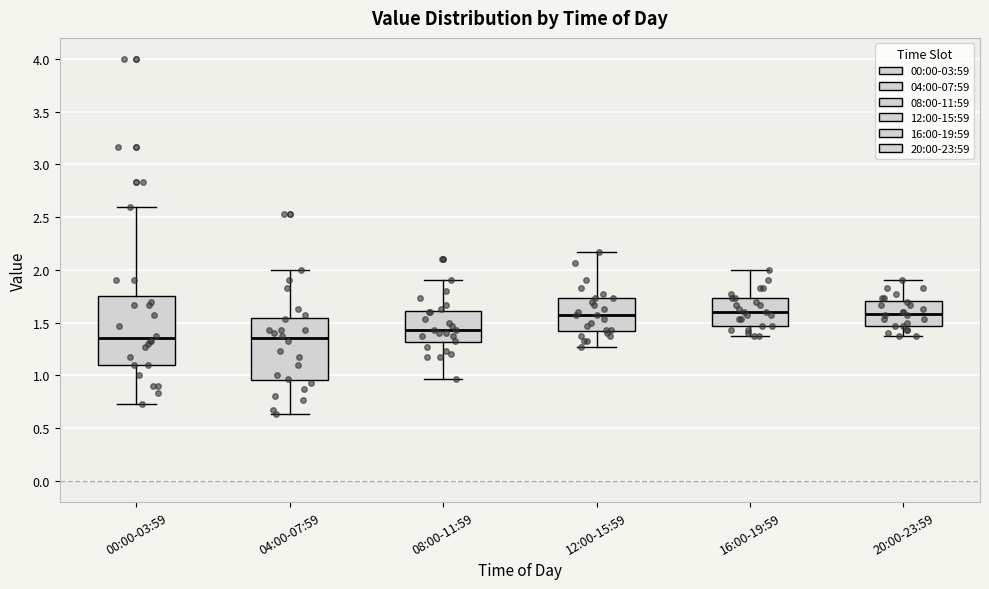

Which box is the tallest, from its lower edge to its upper edge?

00:00-03:59